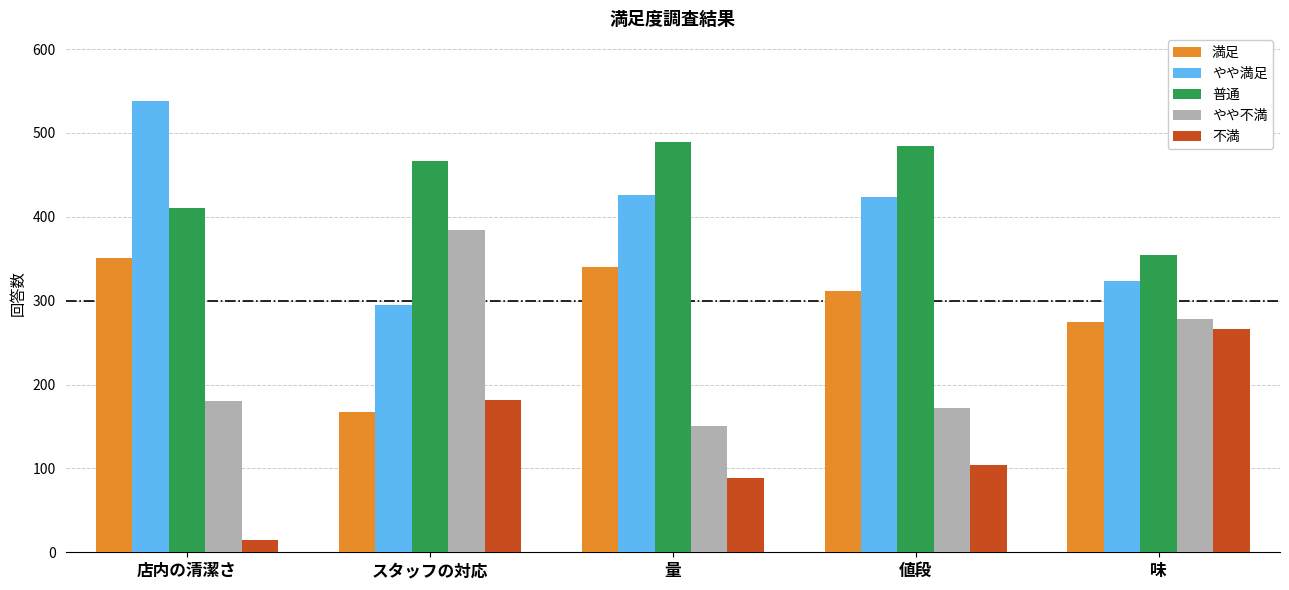

Reading left to right, list all the values displayed in this chart.

満足: 351	167	340	312	274
やや満足: 538	295	426	423	323
普通: 411	467	489	484	354
やや不満: 180	384	151	172	278
不満: 15	182	89	104	266